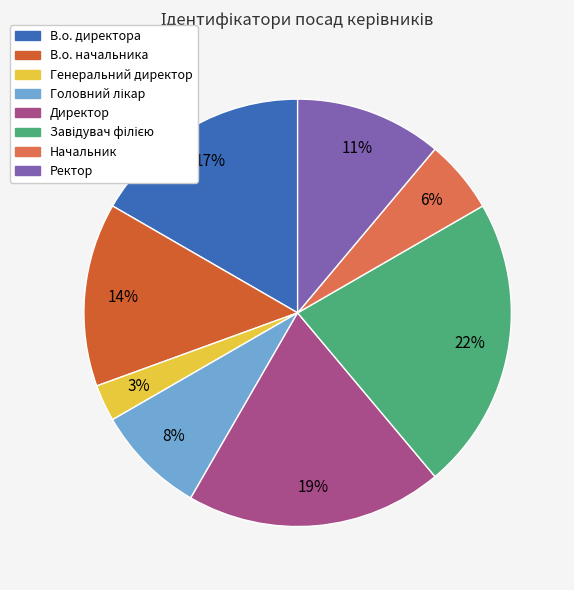

How many segments does this pie chart have?

8